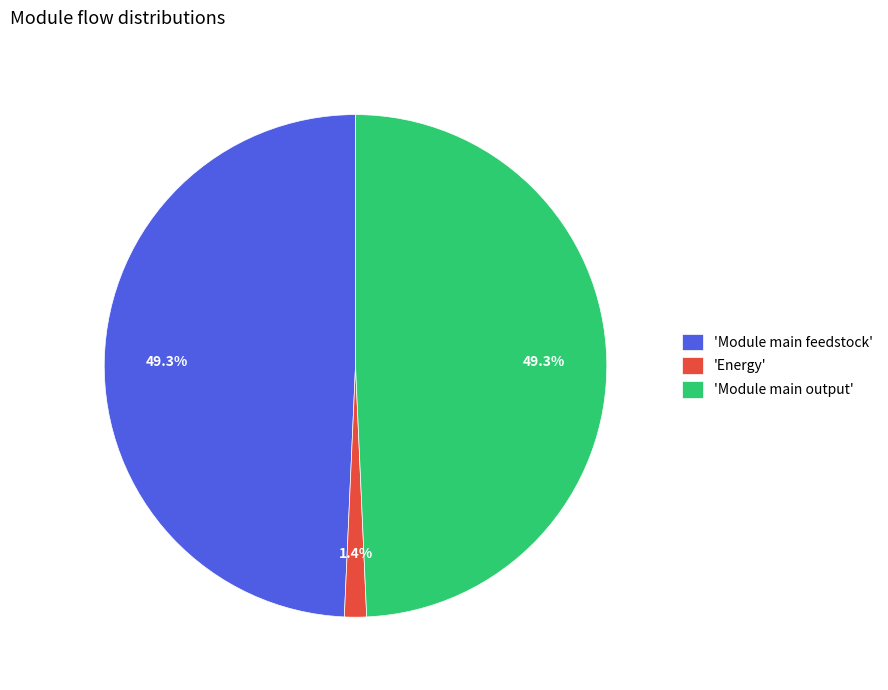

Which slice is the smallest?

'Energy'